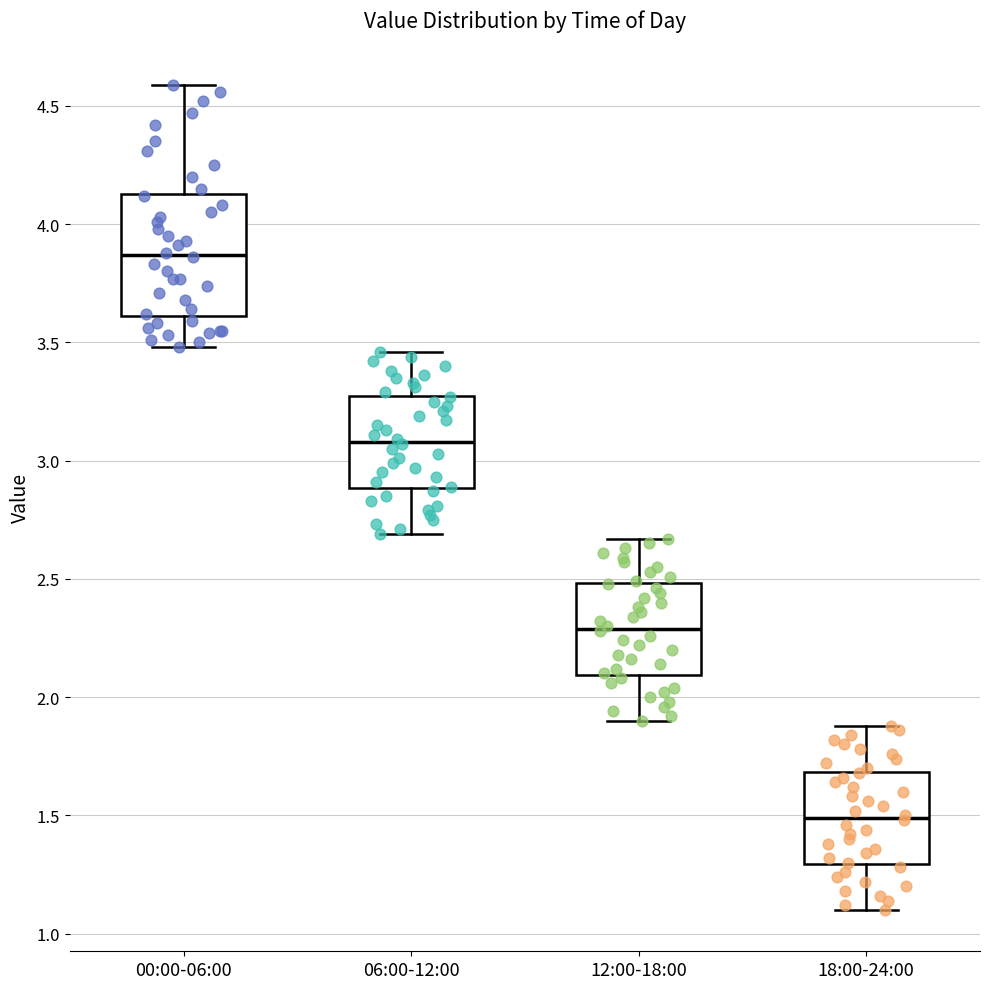

Where does the upper whisker of the box for 06:00-12:00 end on the y-axis? The values are not printed on the chart, so give them approximately, as read against the axis.

3.45